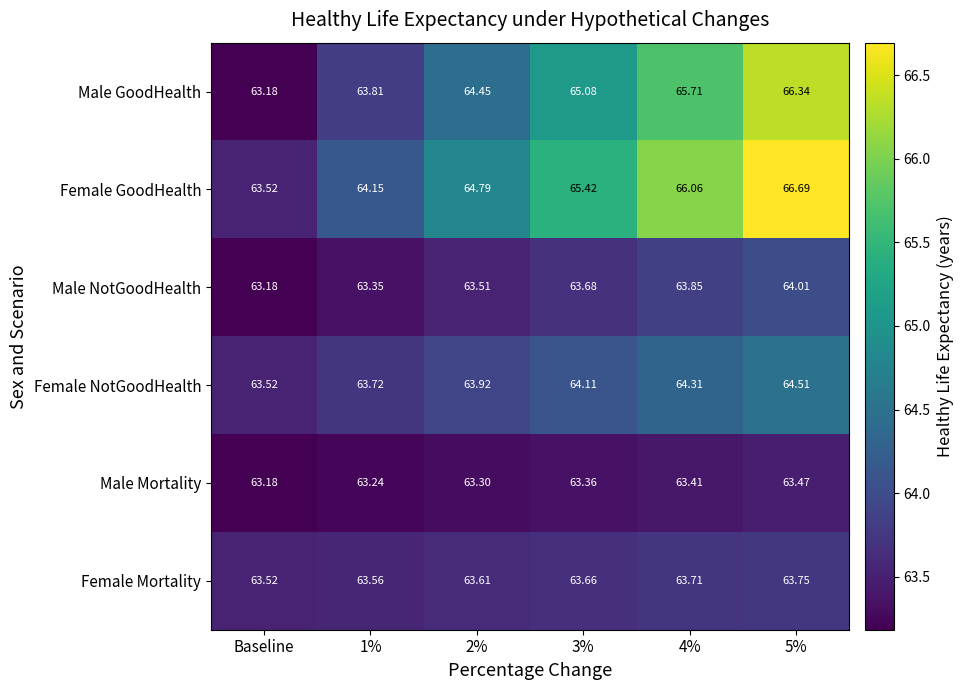

Is the value of Male Mortality at 4% greater than the value of Male NotGoodHealth at 2%?

No